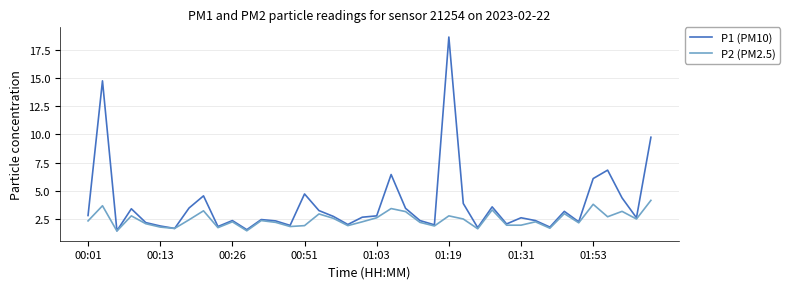

What is the highest value of the P2 (PM2.5) series?

4.1